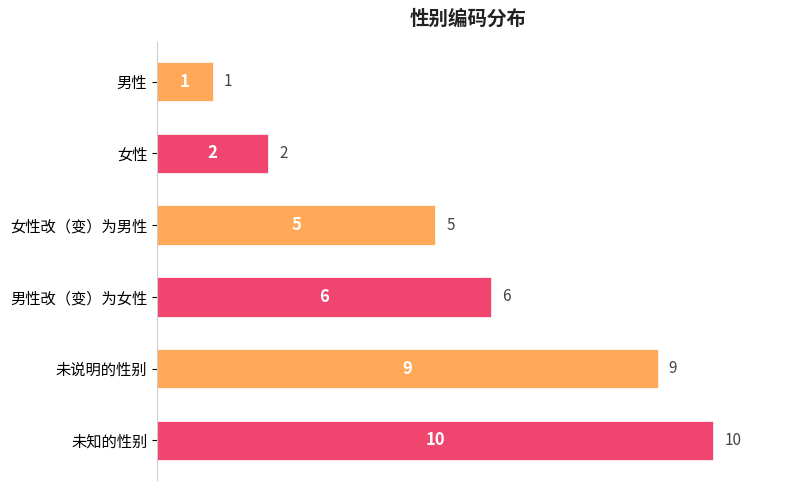

Rank the categories by value from lowest to highest.

男性, 女性, 女性改（变）为男性, 男性改（变）为女性, 未说明的性别, 未知的性别